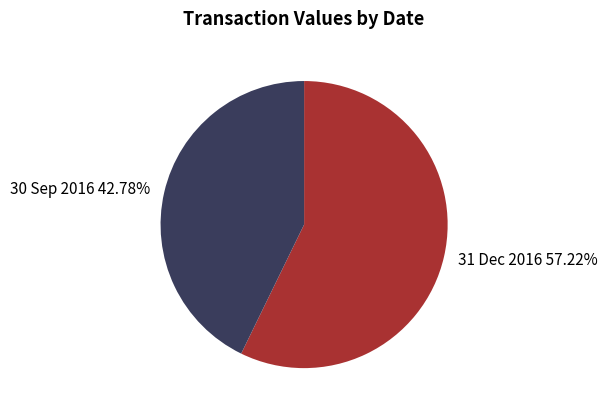

To the nearest percent, what is the average slice percentage?

50%